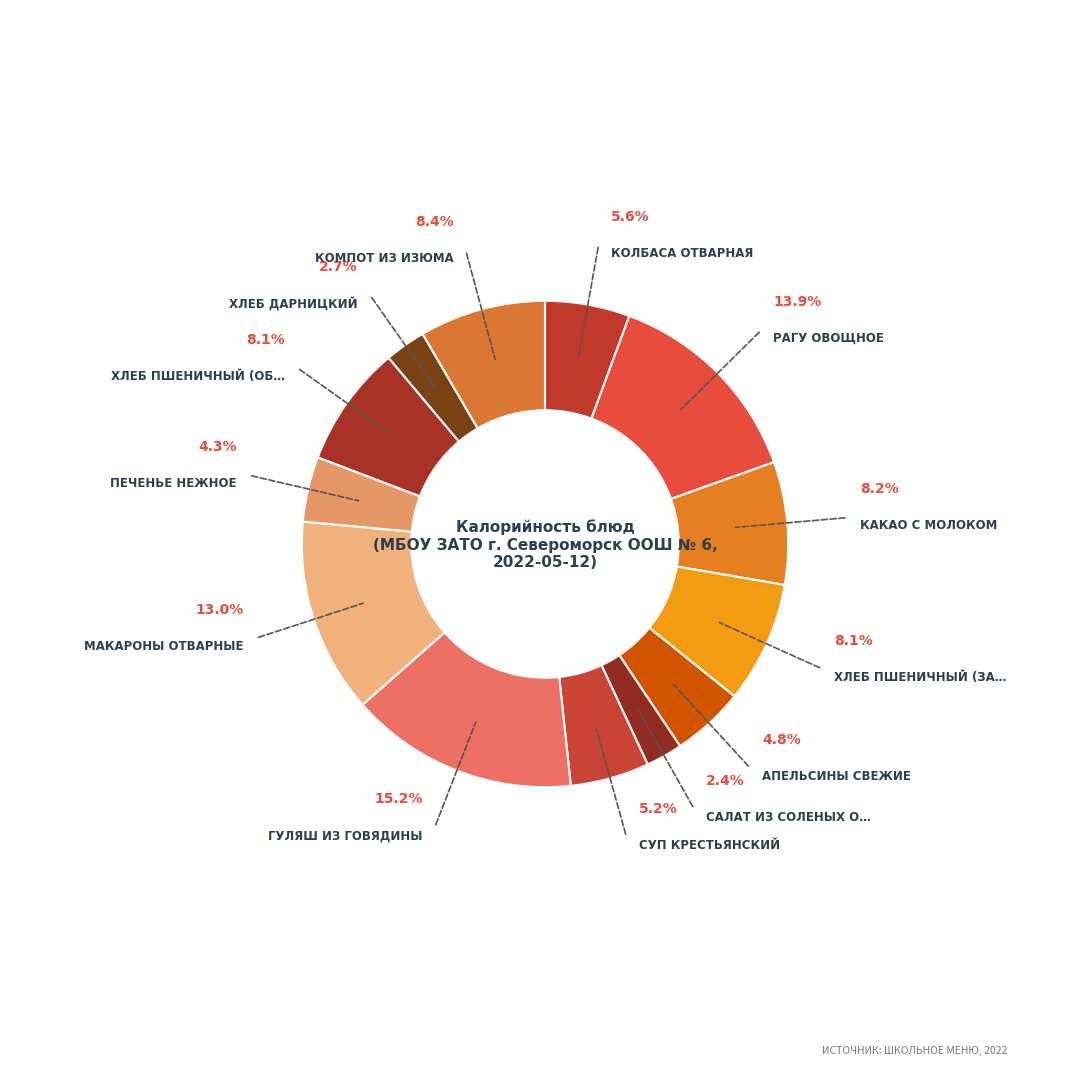

To the nearest percent, what is the average slice percentage?

8%